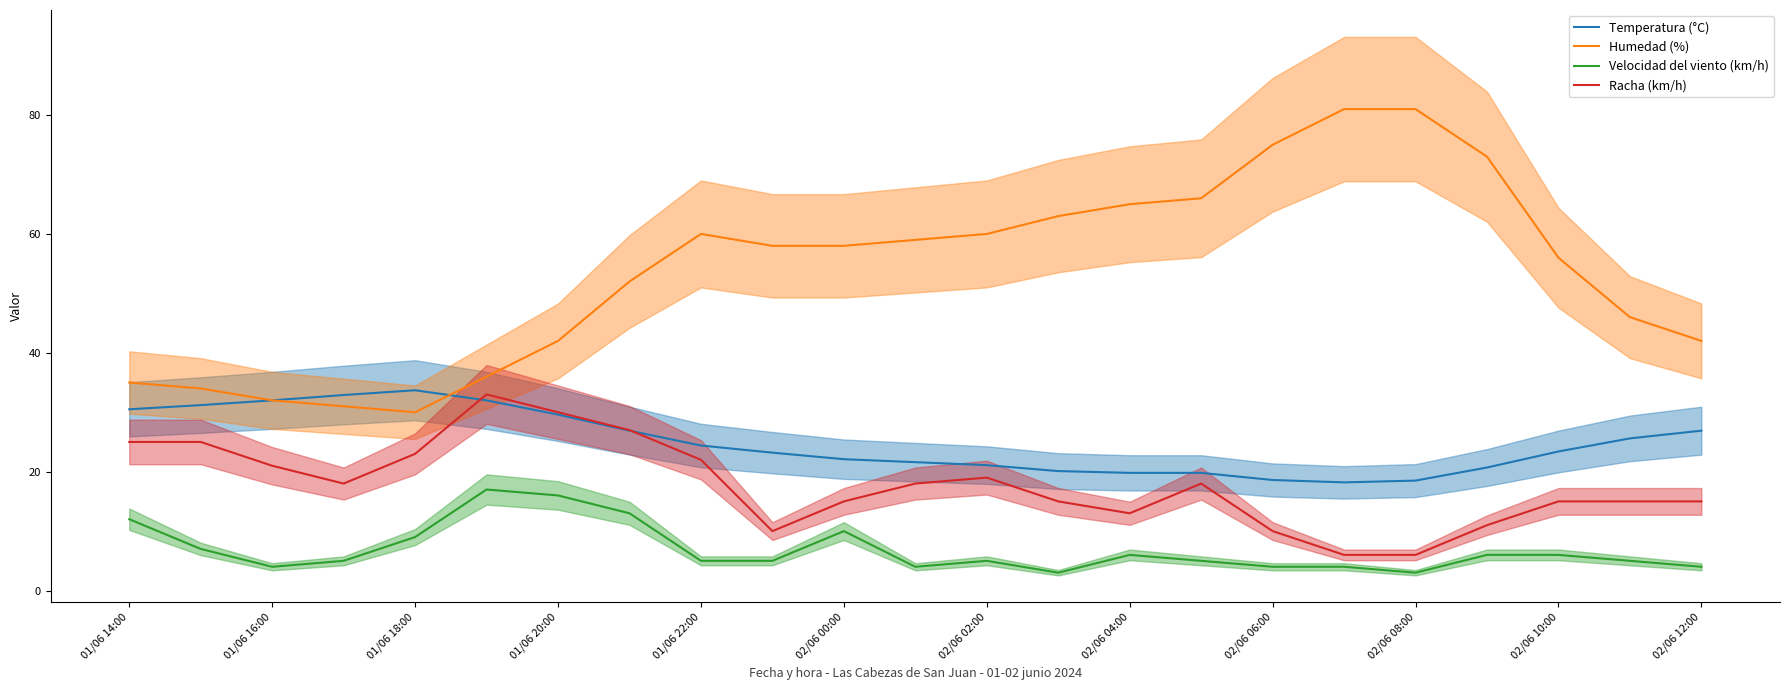

Reading left to right, transcribe all the data shown in this chart.

Temperatura (°C): 30.5	31.2	32.0	32.9	33.7	32.0	29.6	26.9	24.4	23.2	22.1	21.6	21.1	20.1	19.8	19.8	18.6	18.2	18.5	20.7	23.4	25.6	26.9
Humedad (%): 35.0	34.0	32.0	31.0	30.0	36.0	42.0	52.0	60.0	58.0	58.0	59.0	60.0	63.0	65.0	66.0	75.0	81.0	81.0	73.0	56.0	46.0	42.0
Velocidad del viento (km/h): 12.0	7.0	4.0	5.0	9.0	17.0	16.0	13.0	5.0	5.0	10.0	4.0	5.0	3.0	6.0	5.0	4.0	4.0	3.0	6.0	6.0	5.0	4.0
Racha (km/h): 25.0	25.0	21.0	18.0	23.0	33.0	30.0	27.0	22.0	10.0	15.0	18.0	19.0	15.0	13.0	18.0	10.0	6.0	6.0	11.0	15.0	15.0	15.0